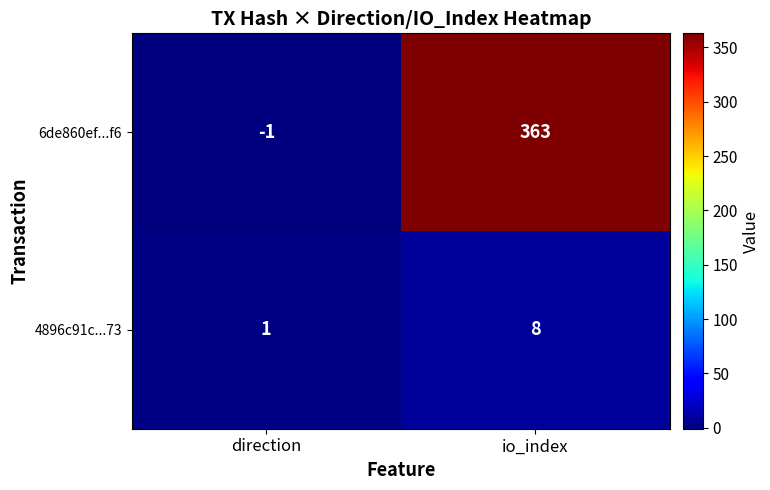

Is it true that 6de860ef...f6 equals 363 at io_index?

True